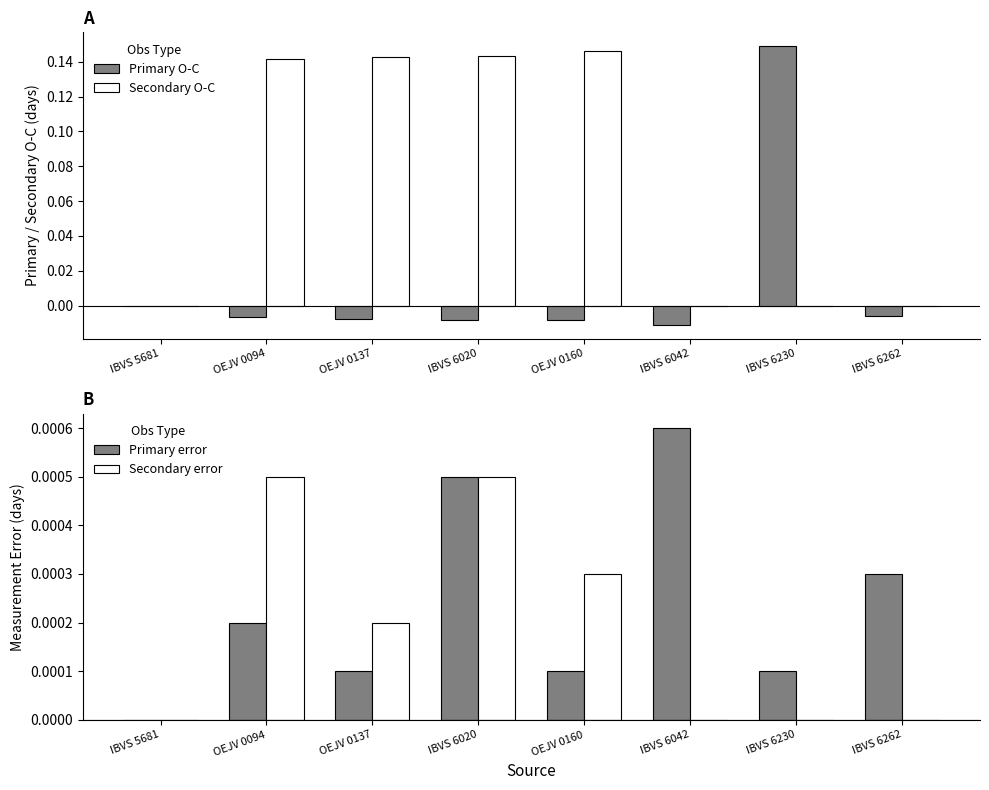

What is the label of the 7th bar from the right?

OEJV 0094